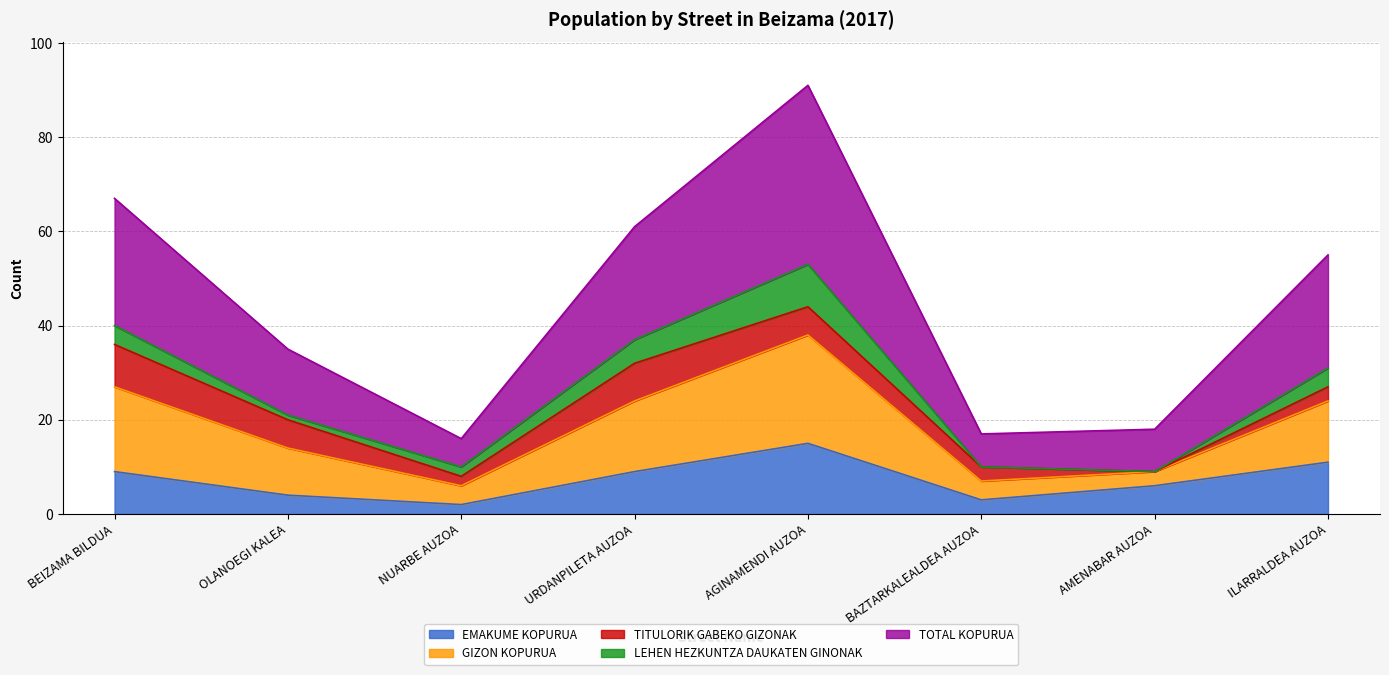

What is the label of the 6th point from the left?

BAZTARKALEALDEA AUZOA